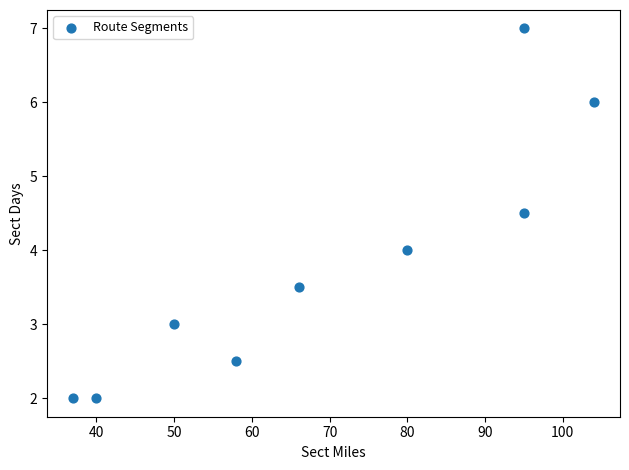

What is the average X value?

69.4